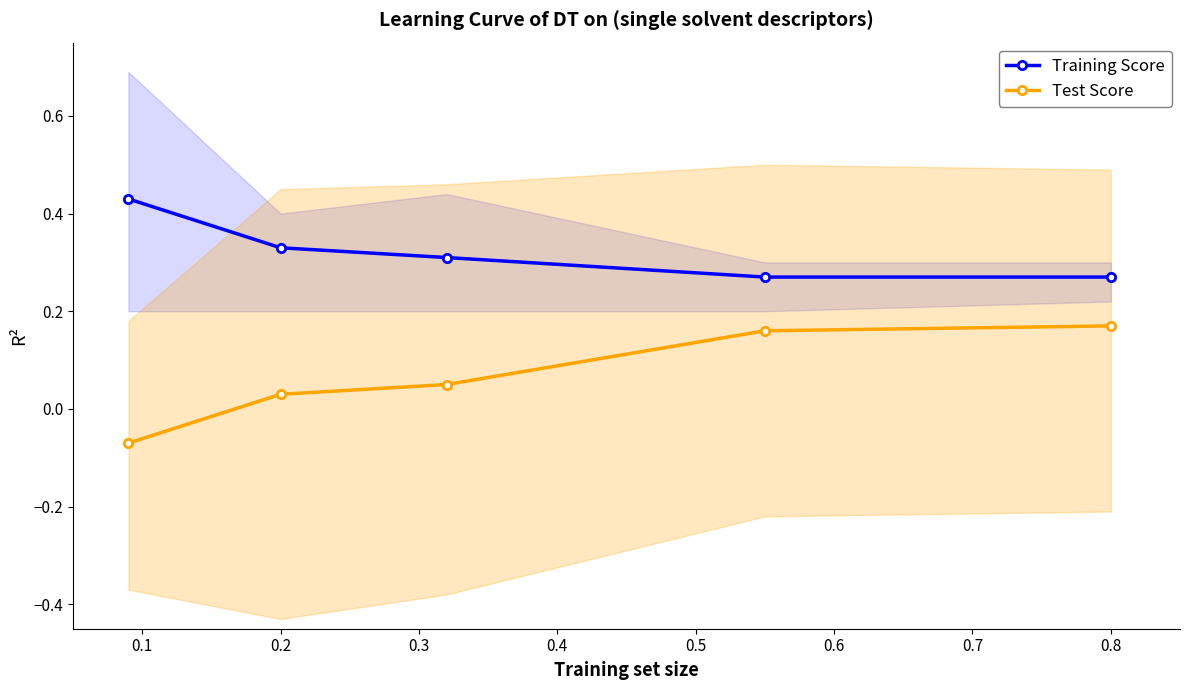

What are all the series names shown in the legend?

Training Score, Test Score